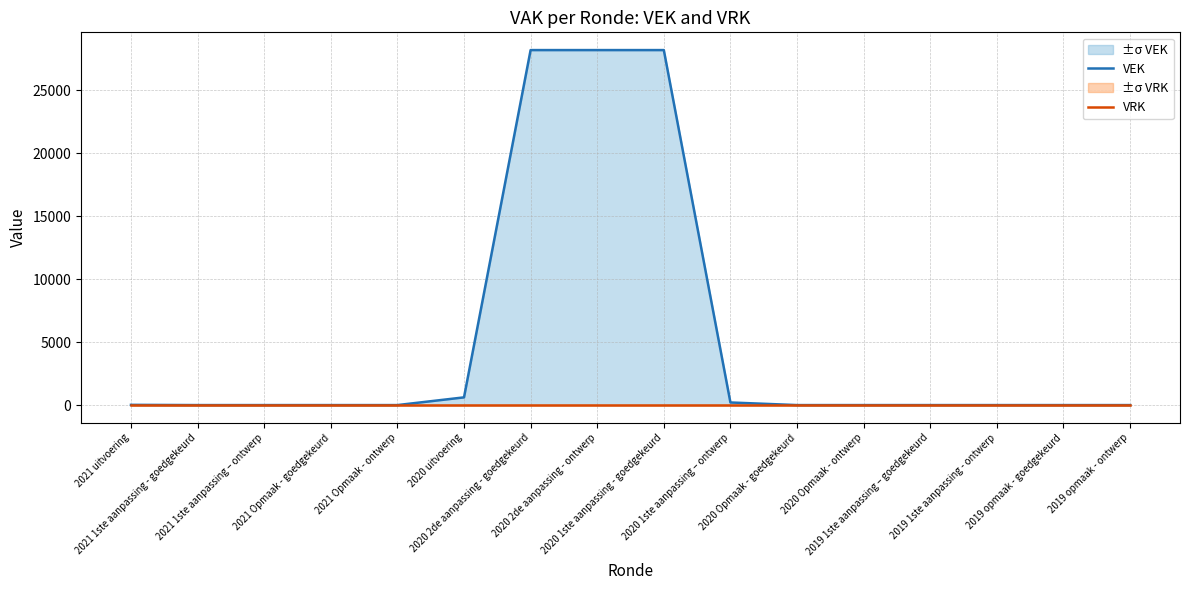

What position from the right is 2019 1ste aanpassing – goedgekeurd?

4